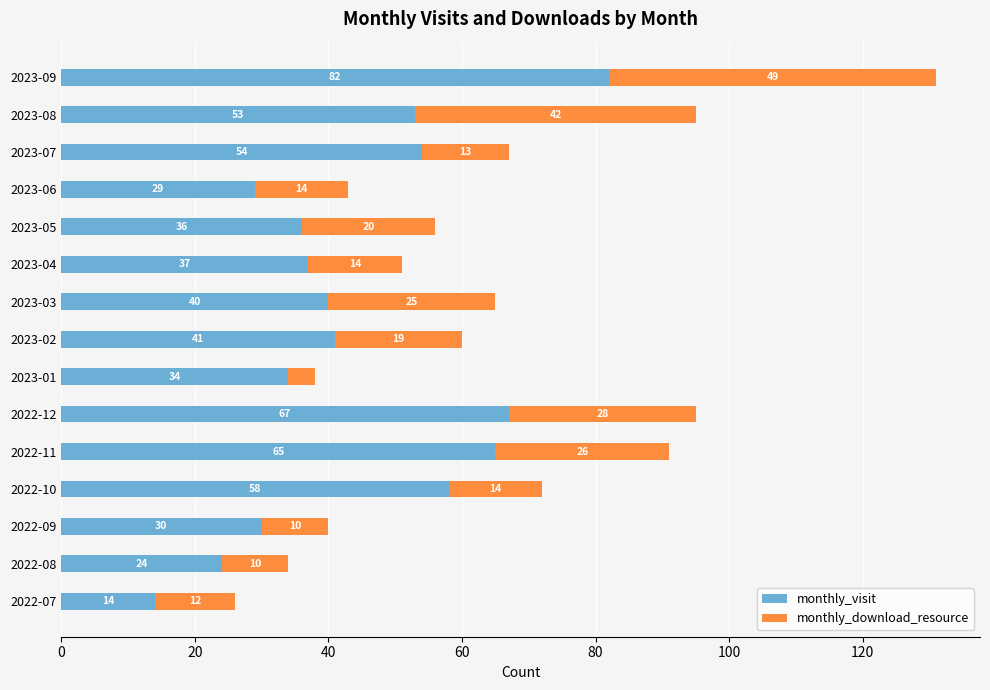

What is the lowest value of the monthly_visit series?

14